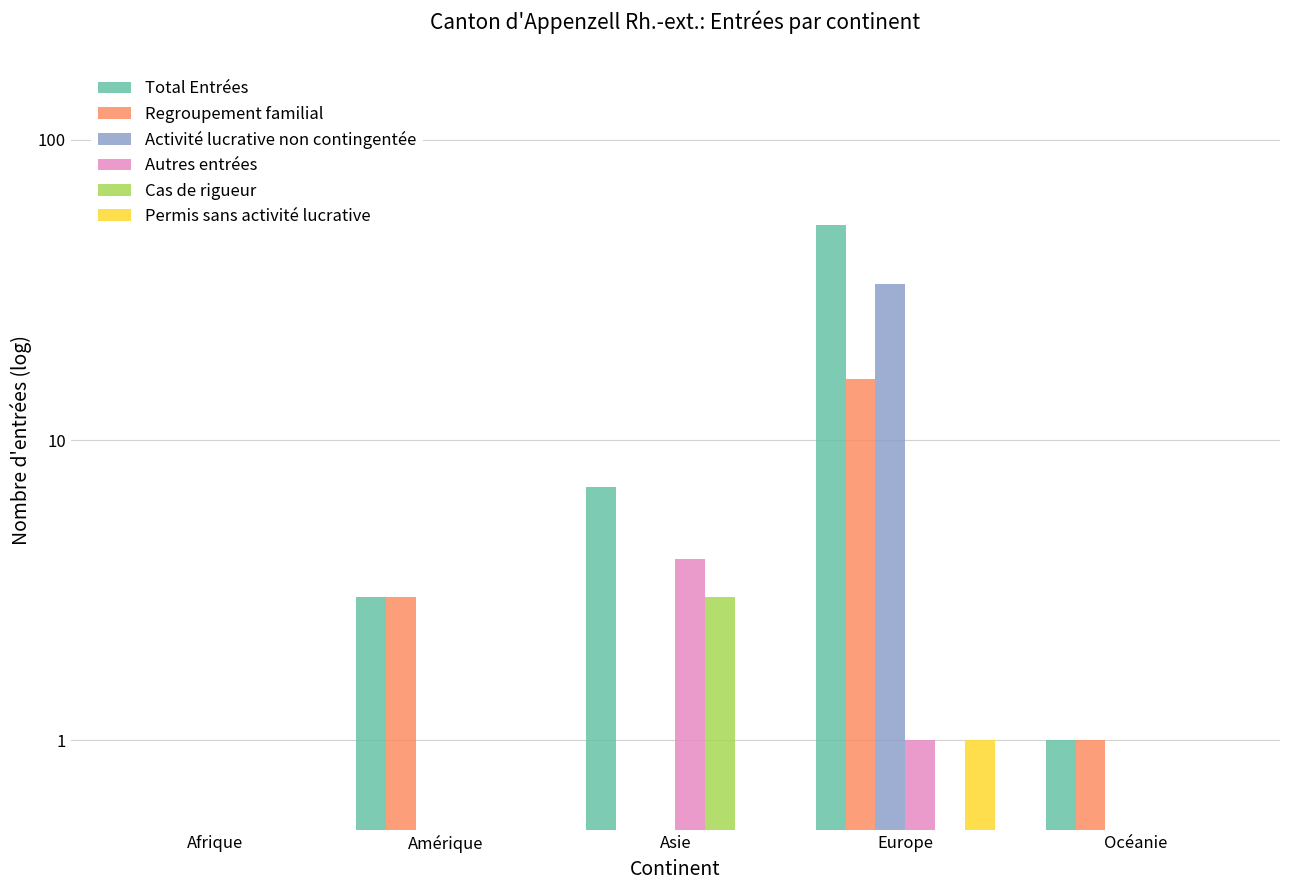

The value of Autres entrées at Asie is 5.8. True or false?

False